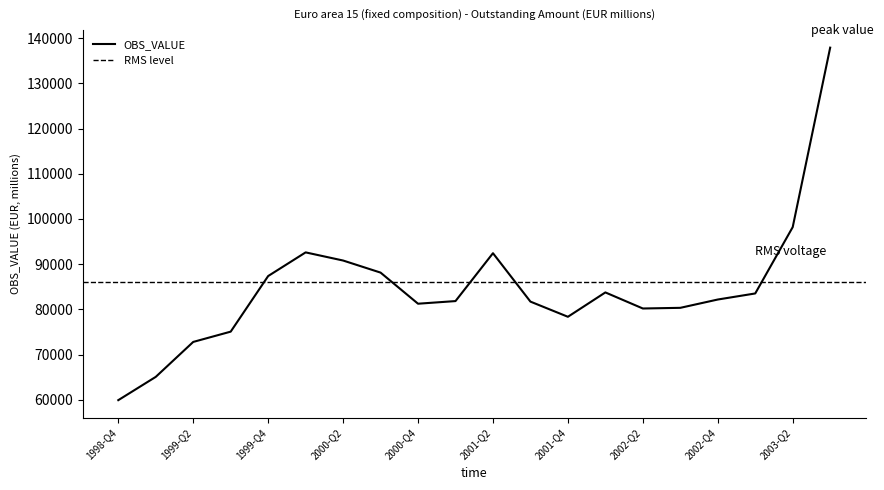

Between 1998-Q4 and 2002-Q2, which is larger?

2002-Q2